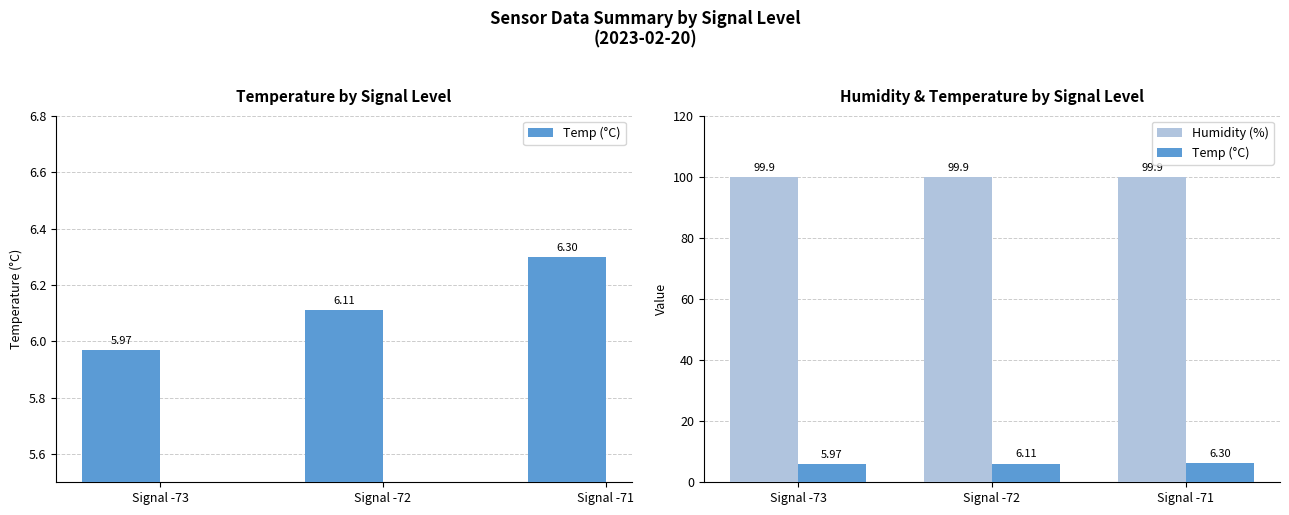

Where is Humidity (%) nearest to the value 99?

Signal -73